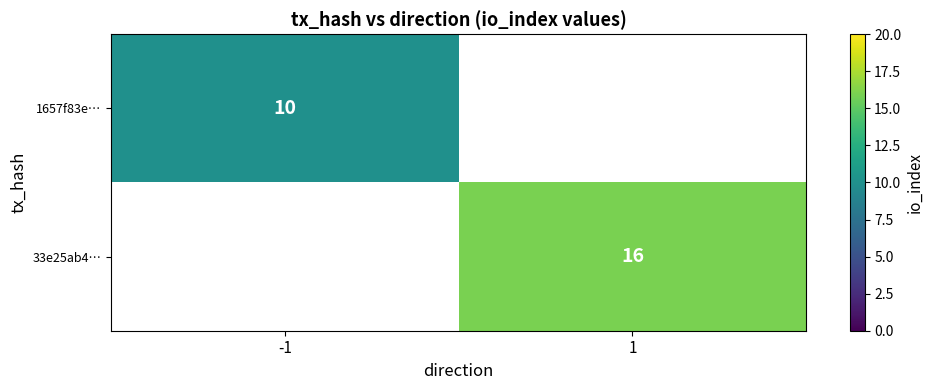

The value of 1657f83e… at -1 is 15. True or false?

False